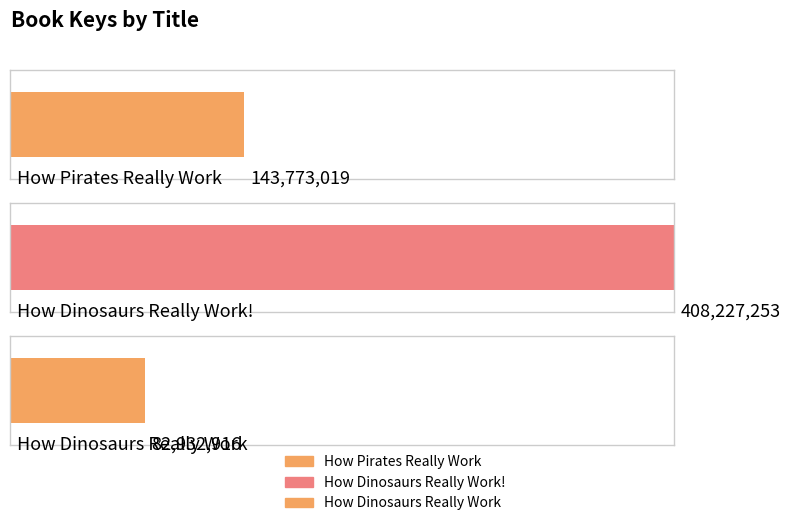

Read the value at How Pirates Really Work.

143773019